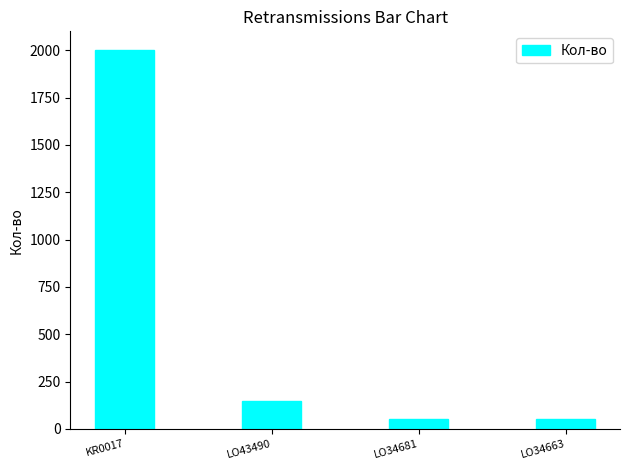

What is the label of the 2nd bar from the left?

LO43490